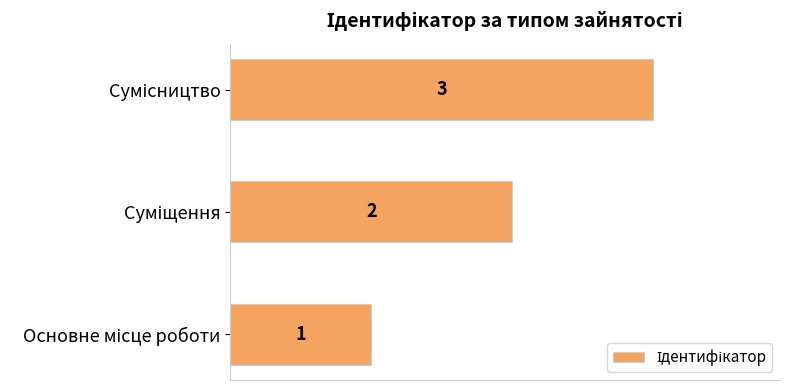

What is the greatest value displayed?

3